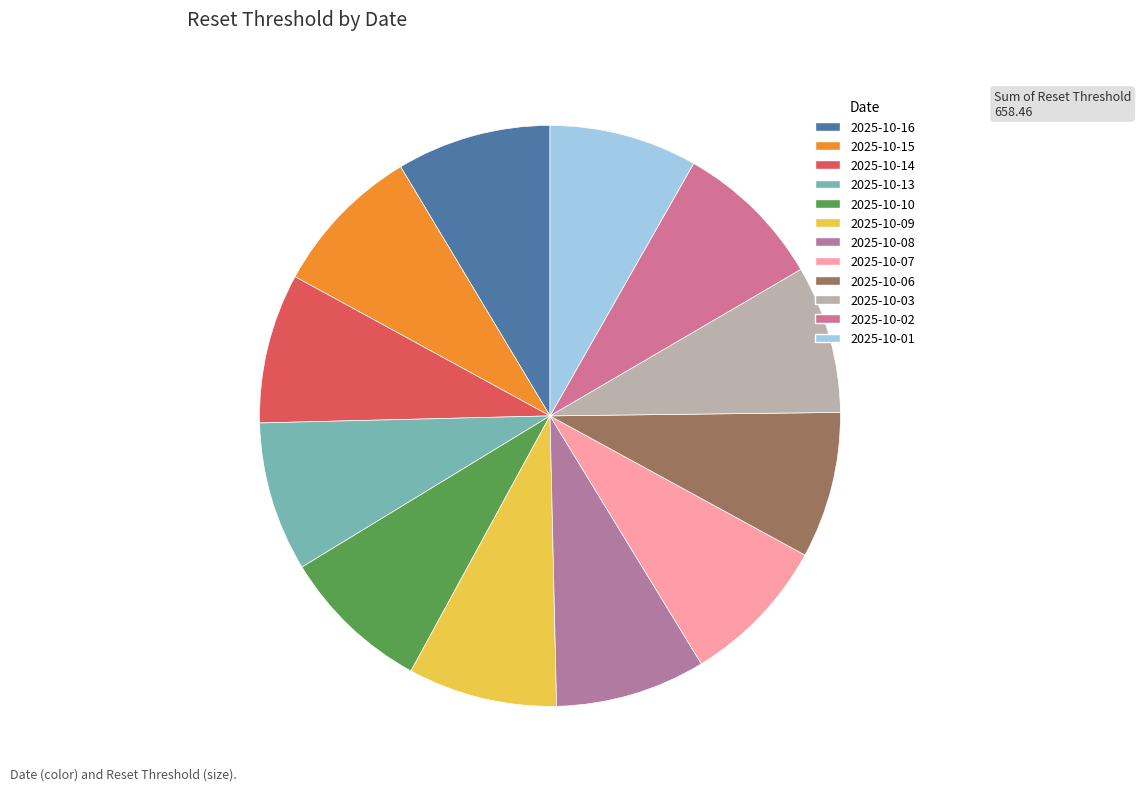

Rank the categories by value from highest to lowest.

2025-10-16, 2025-10-15, 2025-10-08, 2025-10-02, 2025-10-10, 2025-10-14, 2025-10-13, 2025-10-07, 2025-10-09, 2025-10-01, 2025-10-03, 2025-10-06